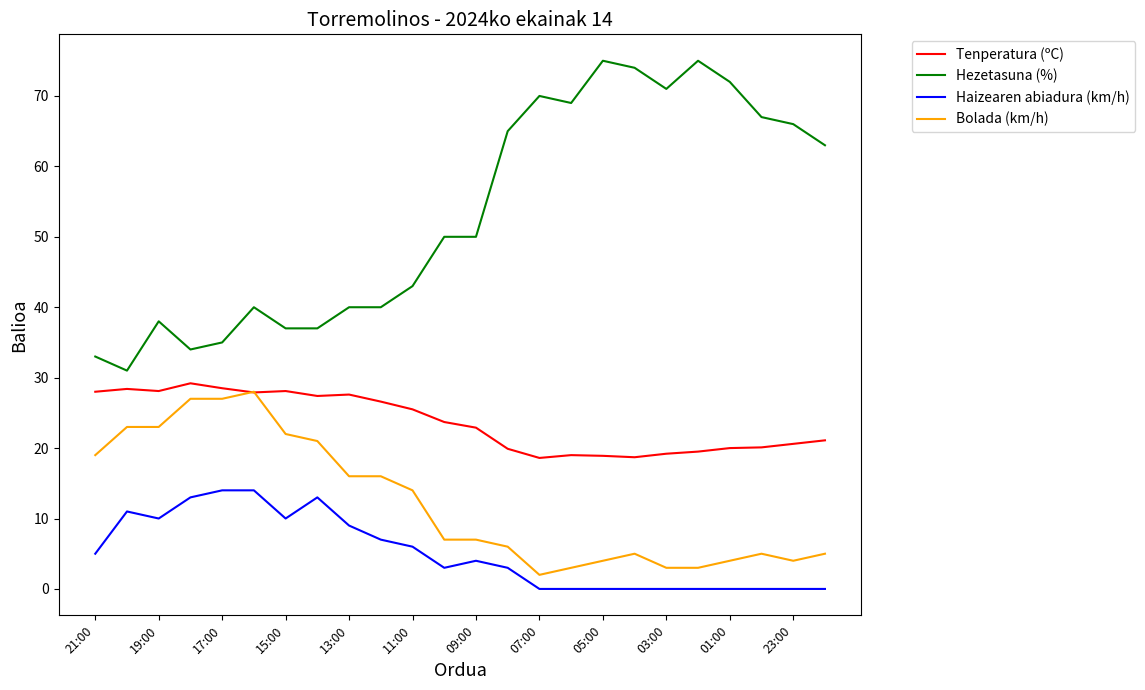

True or false: Hezetasuna (%) and Tenperatura (ºC) cross at least once.

False